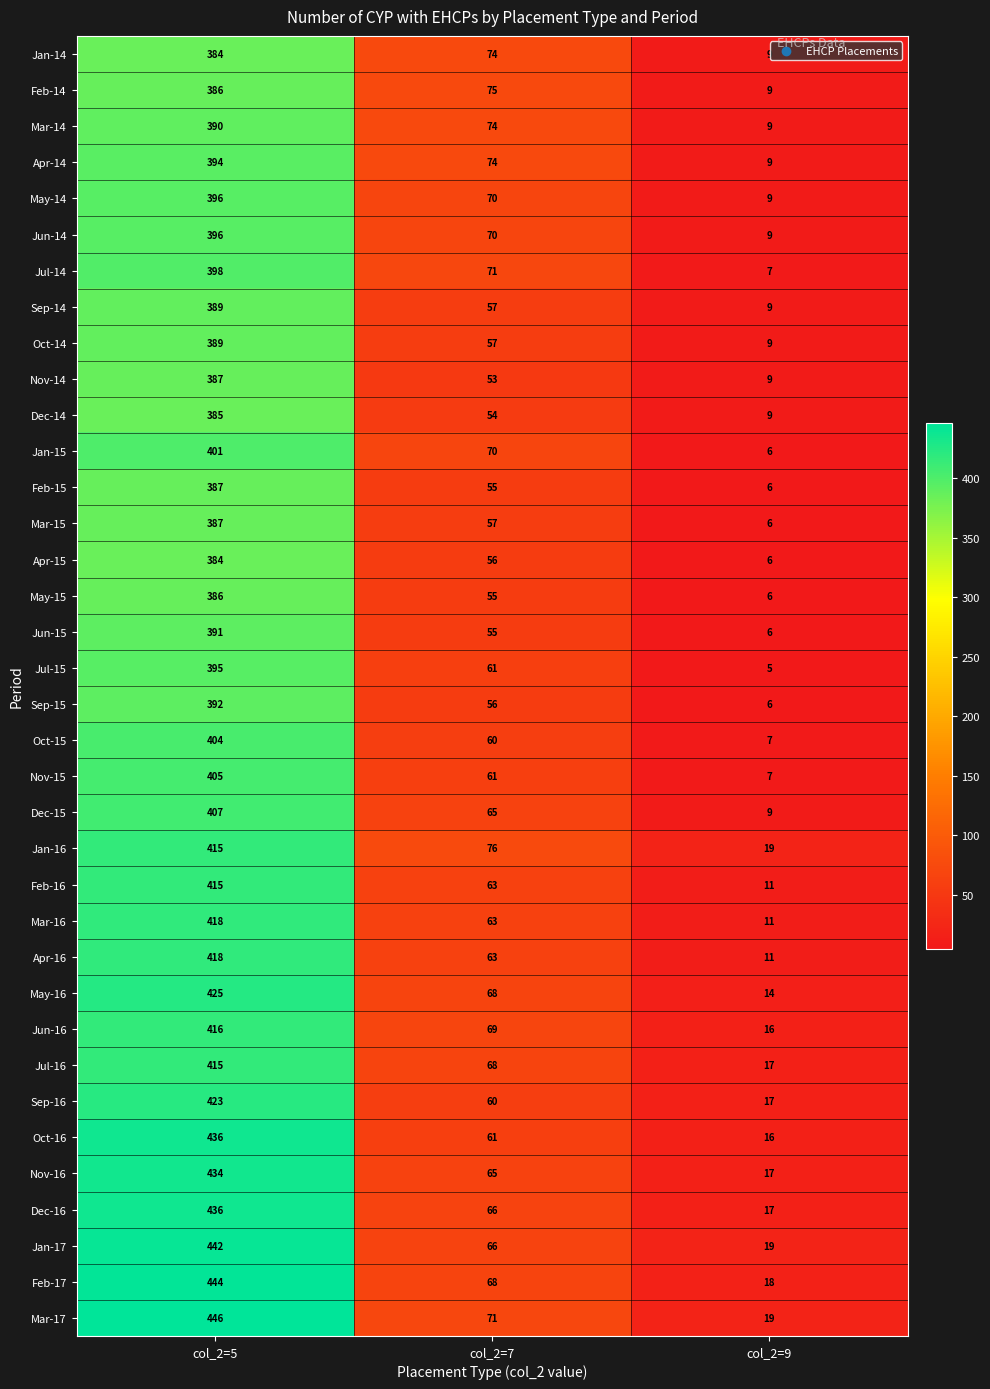

What is the average value of the Oct-16 series?

171